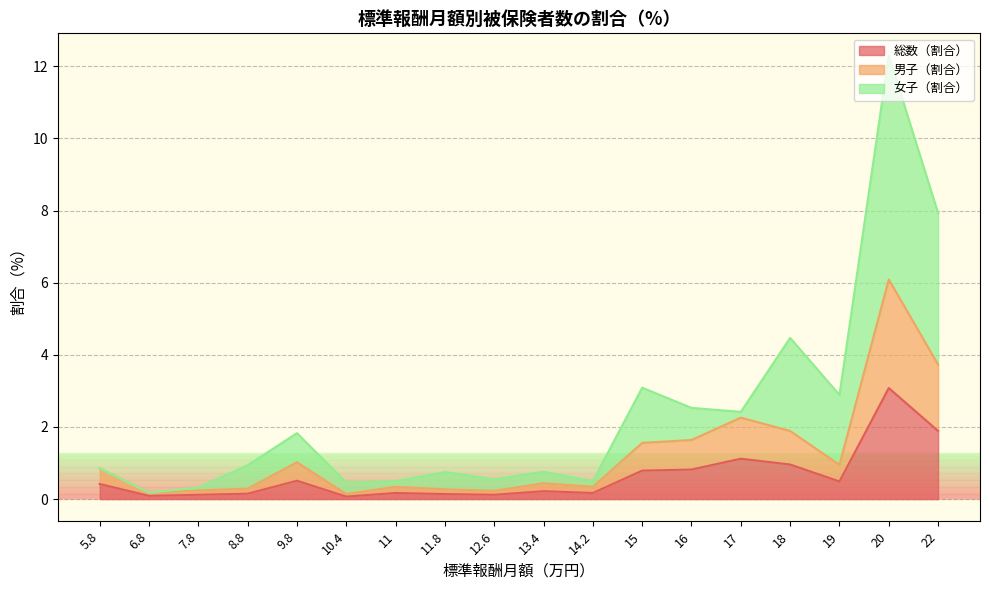

True or false: 総数（割合） and 女子（割合） intersect in this chart.

False